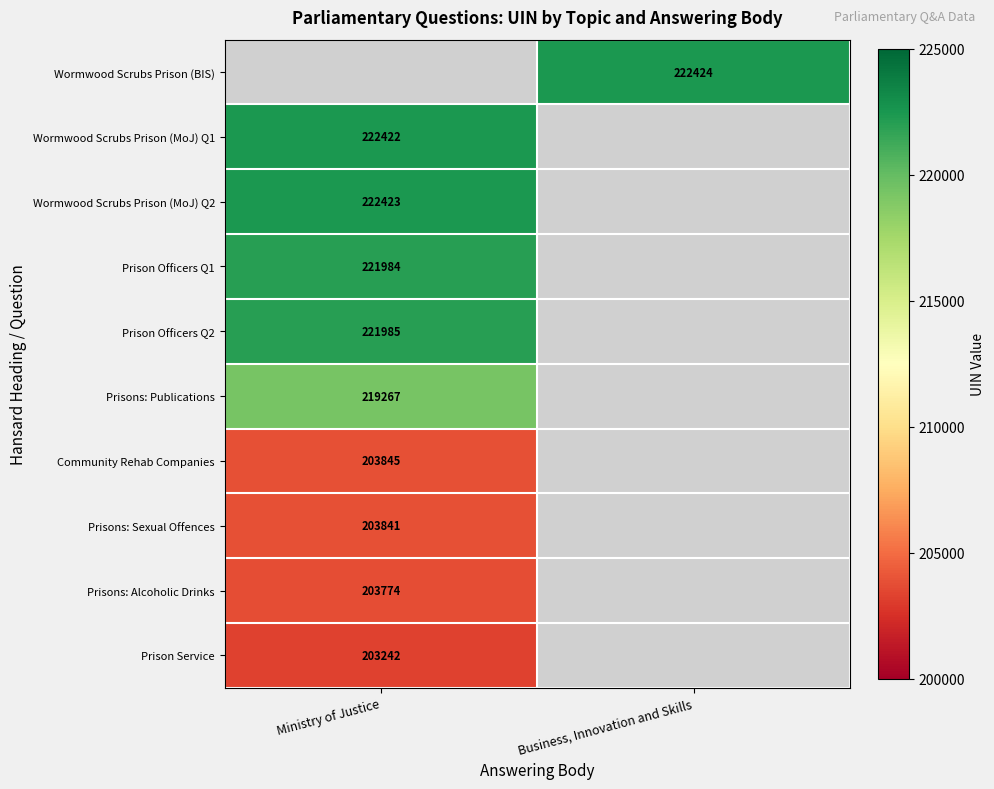

At which category is the sum across all series the highest?

Ministry of Justice